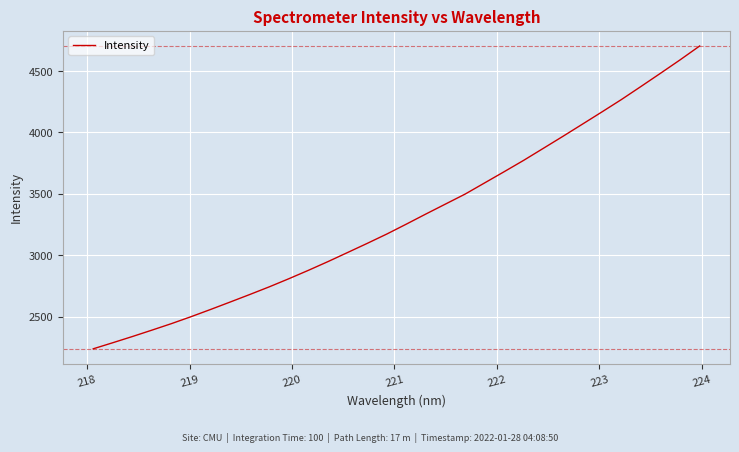

What is the difference between the second highest and second lowest values?

2304.4